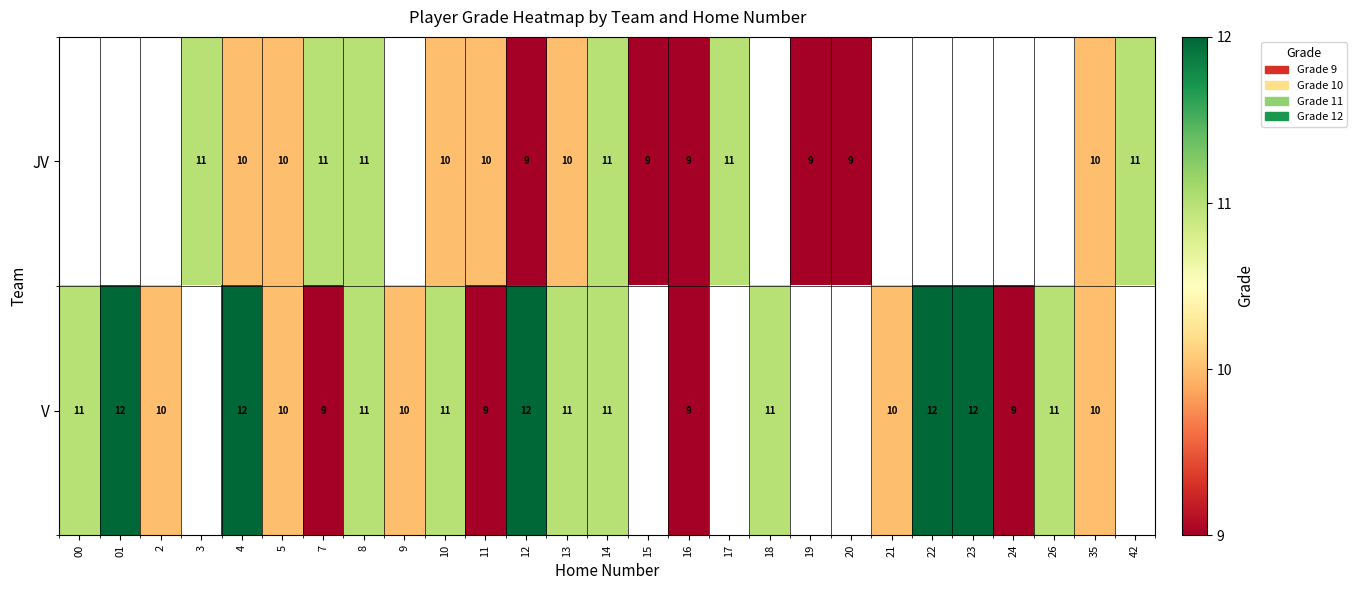

The JV series shows 10 at 10. True or false?

True